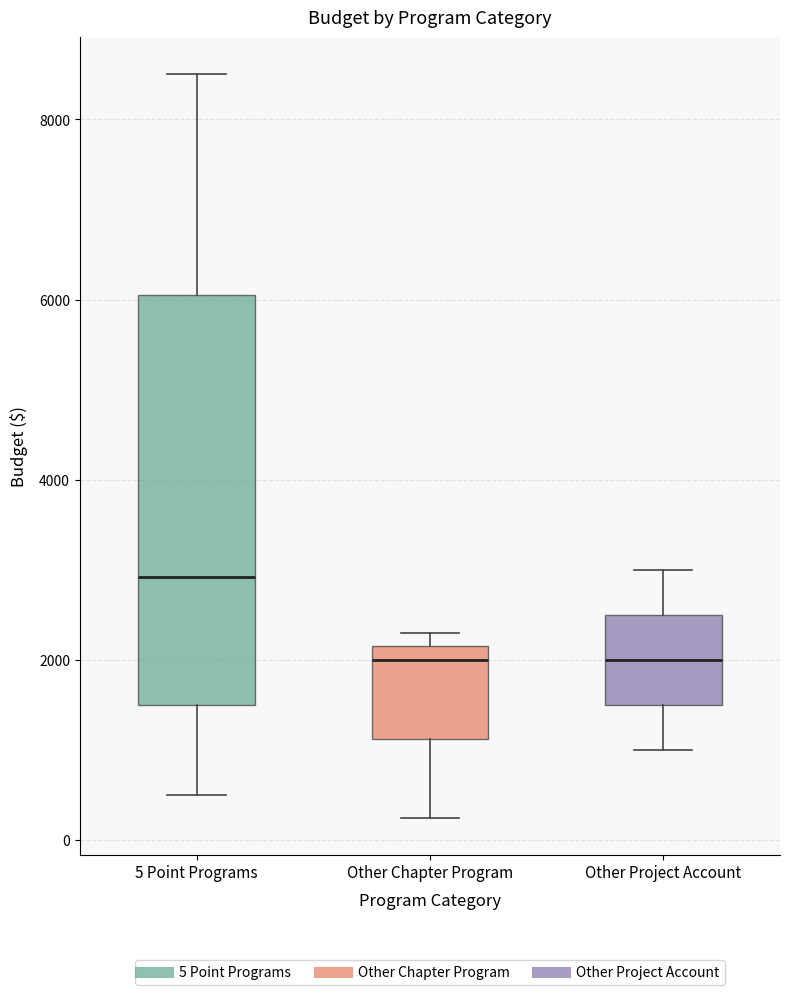

Reading left to right, transcribe this box plot: for each box, give where its median line is, the range the box spans, and where its two whiskers end, as read against the y-axis. The values are not printed on the chart, so give them approximately, as read against the axis.

5 Point Programs: median 3000, box 1600 to 6000, whiskers 600 to 8600
Other Chapter Program: median 2000, box 1200 to 2200, whiskers 200 to 2400
Other Project Account: median 2000, box 1600 to 2600, whiskers 1000 to 3000